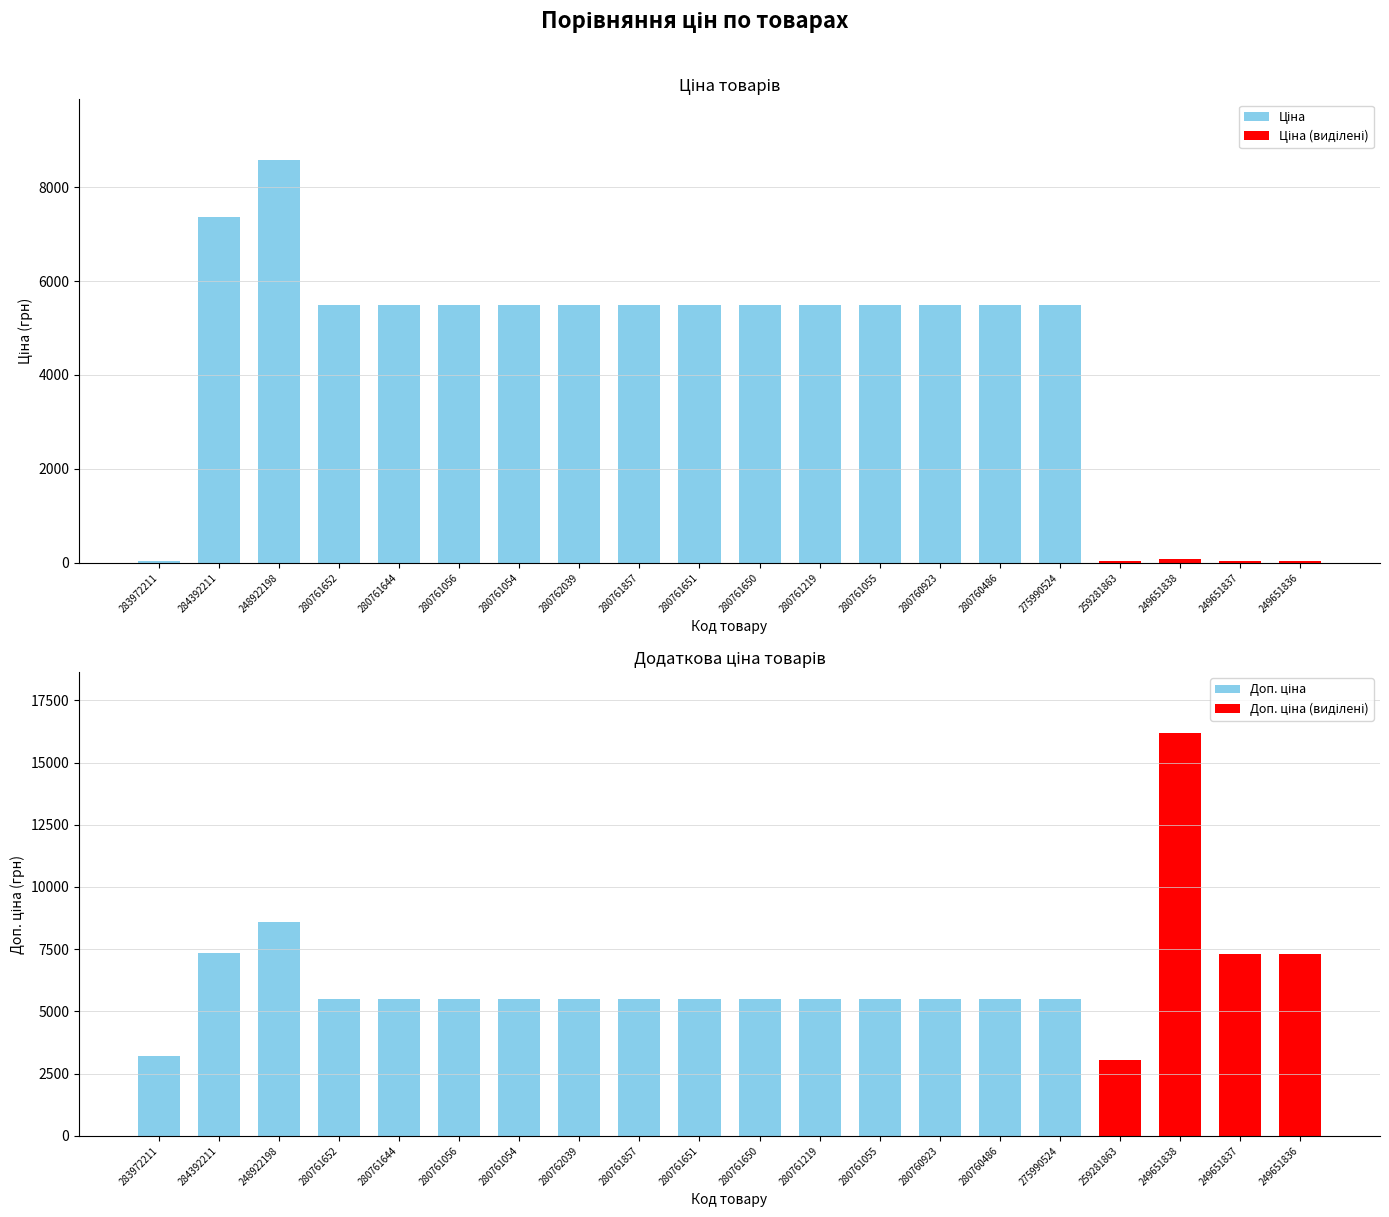

Reading left to right, transcribe all the data shown in this chart.

Ціна: 32.0	7360.2	8581.1	5497.3	5497.3	5497.3	5497.3	5497.3	5497.3	5497.3	5497.3	5497.3	5497.3	5497.3	5497.3	5497.3	30.5	72.0	32.4	32.4
Доп. ціна: 3205.0	7360.2	8581.1	5497.3	5497.3	5497.3	5497.3	5497.3	5497.3	5497.3	5497.3	5497.3	5497.3	5497.3	5497.3	5497.3	3053.0	16200.0	7290.0	7290.0